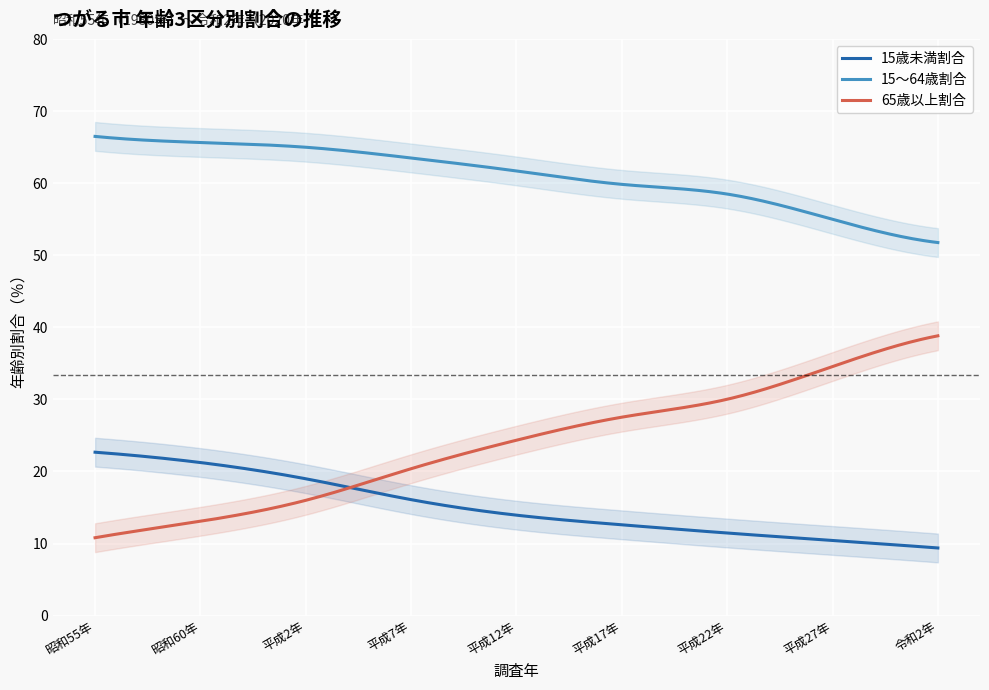

Reading left to right, what are all the values shown in this chart?

15歳未満割合: 22.7	21.2	19.0	16.1	13.9	12.6	11.5	10.4	9.4
15～64歳割合: 66.5	65.7	65.0	63.5	61.7	59.9	58.5	55.0	51.8
65歳以上割合: 10.8	13.1	16.0	20.4	24.3	27.5	30.0	34.6	38.8